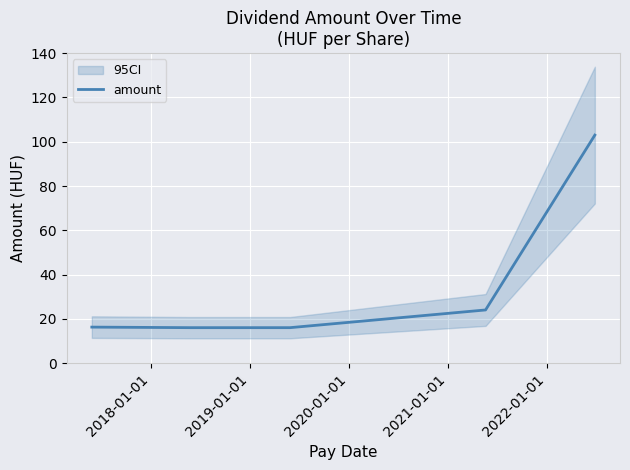

What is the minimum value shown in the chart?

16.0